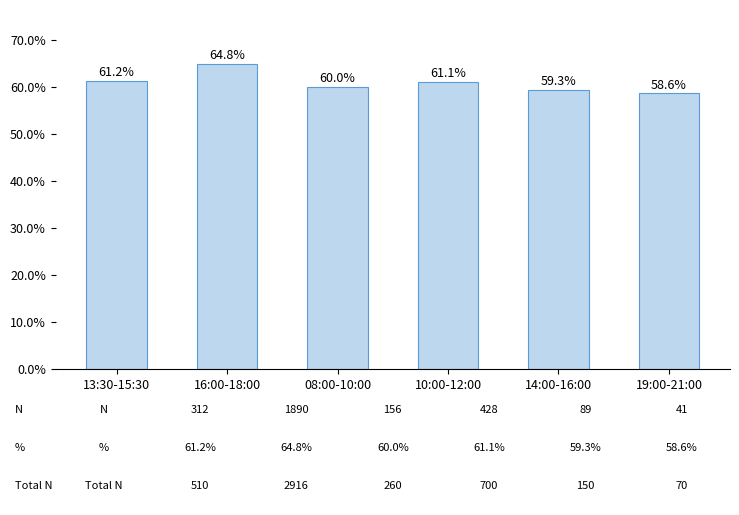

Reading right to left, extract all data points from this chart.

19:00-21:00=58.6	14:00-16:00=59.3	10:00-12:00=61.1	08:00-10:00=60.0	16:00-18:00=64.8	13:30-15:30=61.2